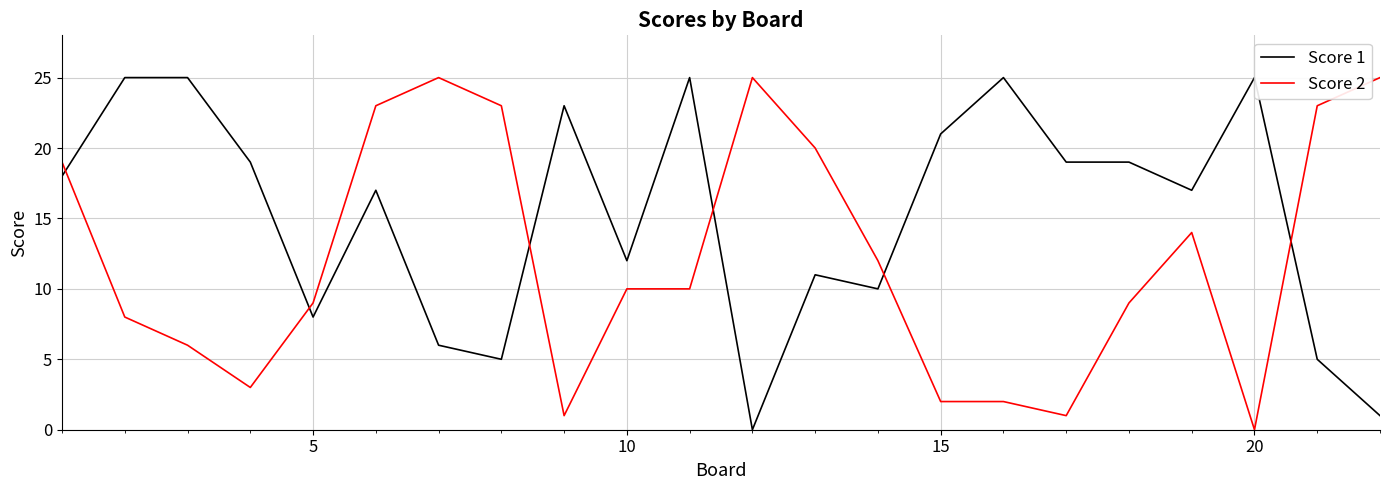

The value of Score 2 at 20 is 17. True or false?

False